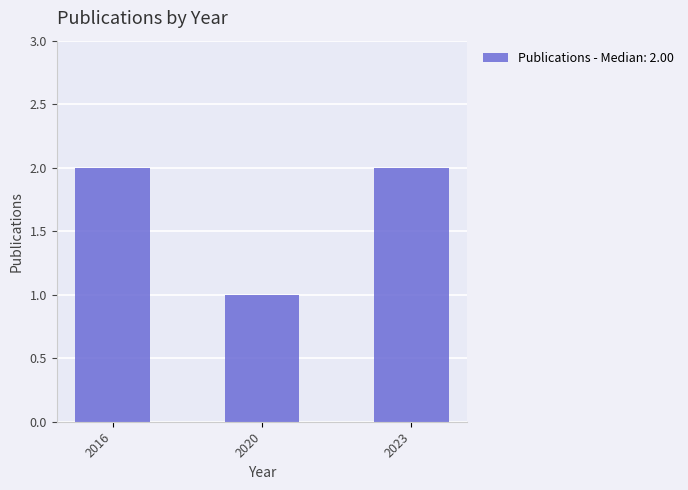

How many series are shown in this chart?

1